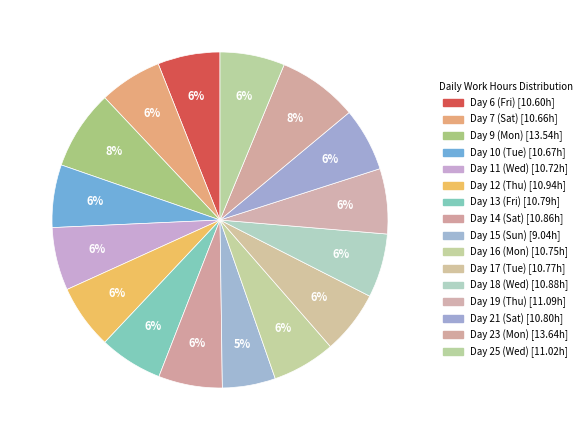

To the nearest percent, what is the difference between the largest and smallest slice percentages?

3%